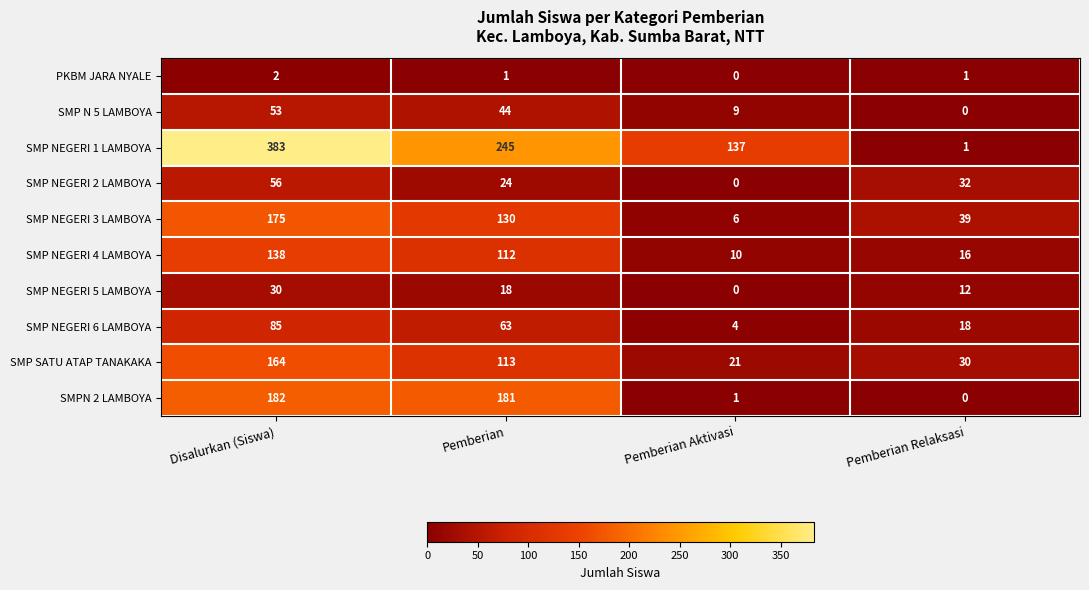

The SMP NEGERI 2 LAMBOYA series shows -35 at Pemberian Aktivasi. True or false?

False